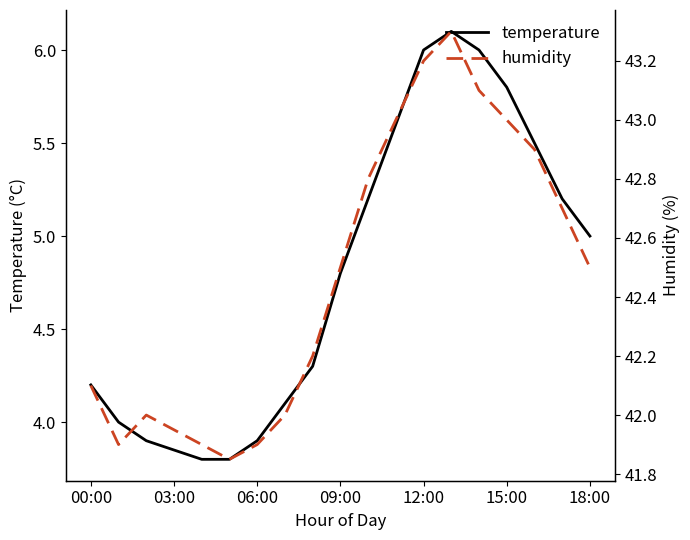

Count the number of categories in the chart.

19